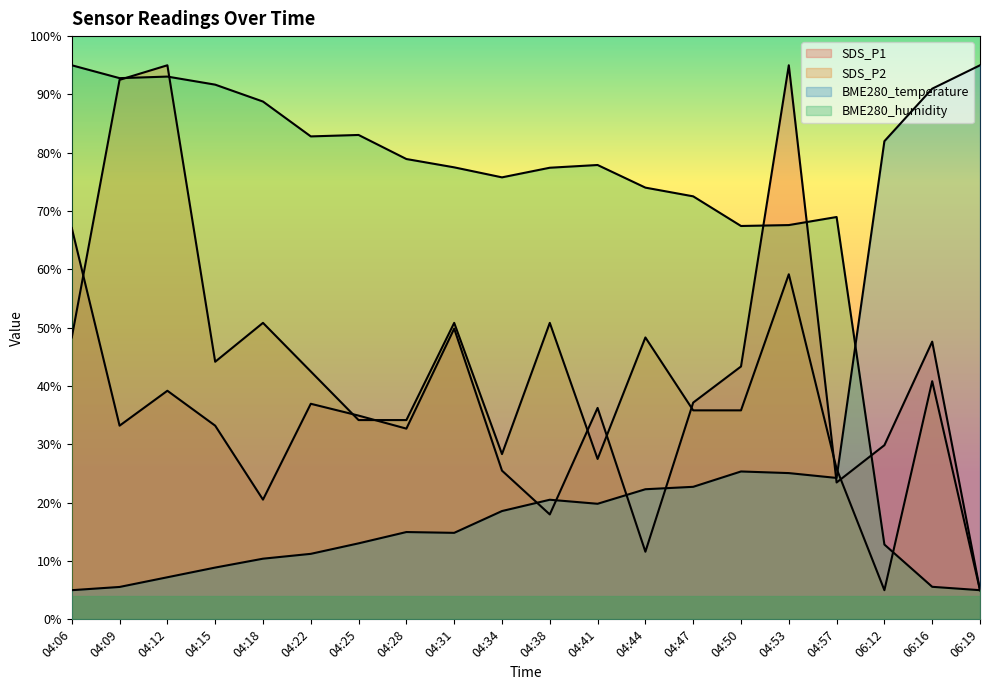

The SDS_P1 series shows 67.1 at 04:06. True or false?

True